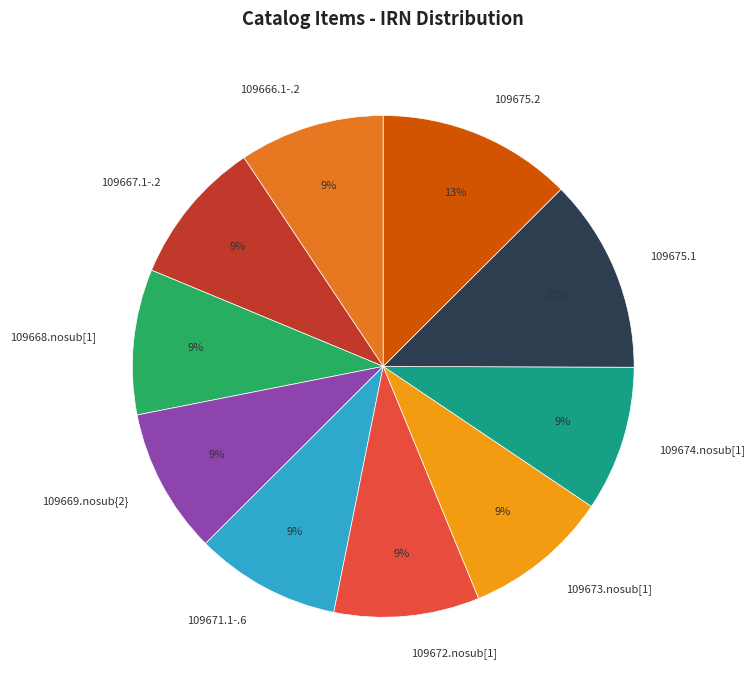

Is the sum of 109674.nosub[1] and 109668.nosub[1] greater than half?

No